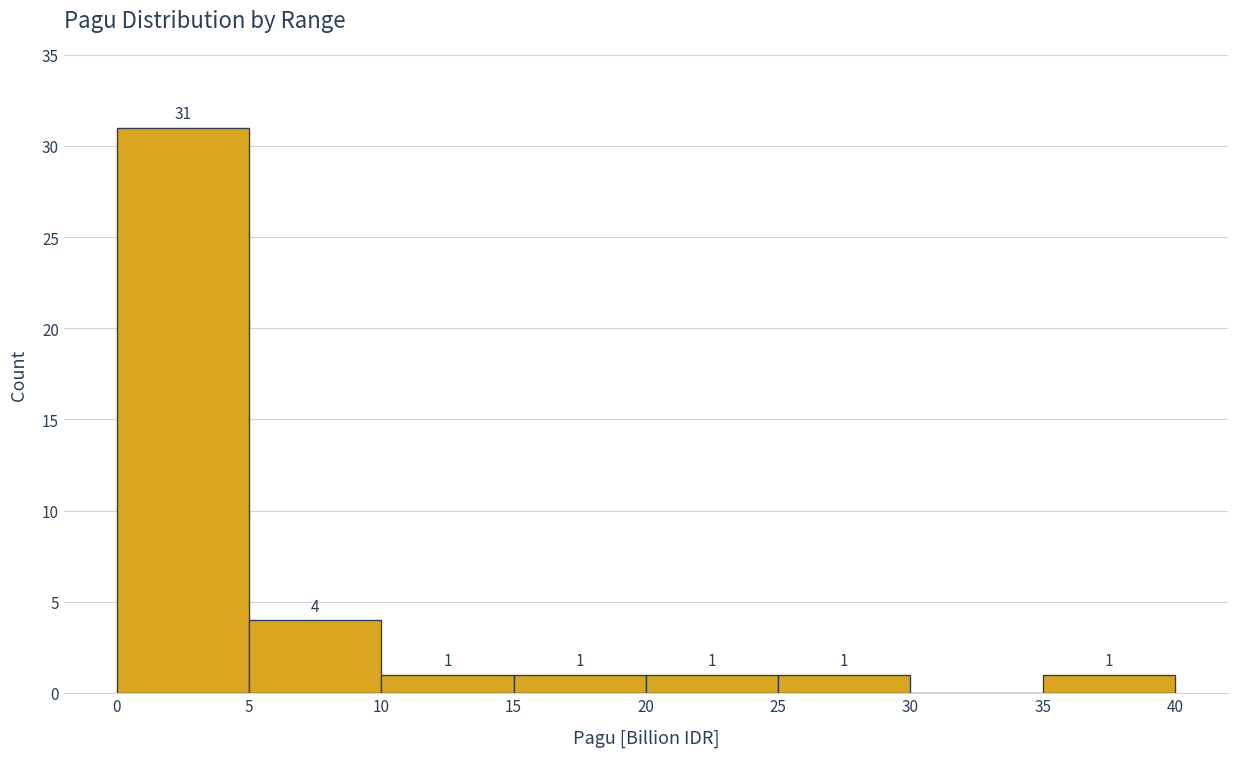

Over which range of the x-axis is the bar tallest?

0 to 5